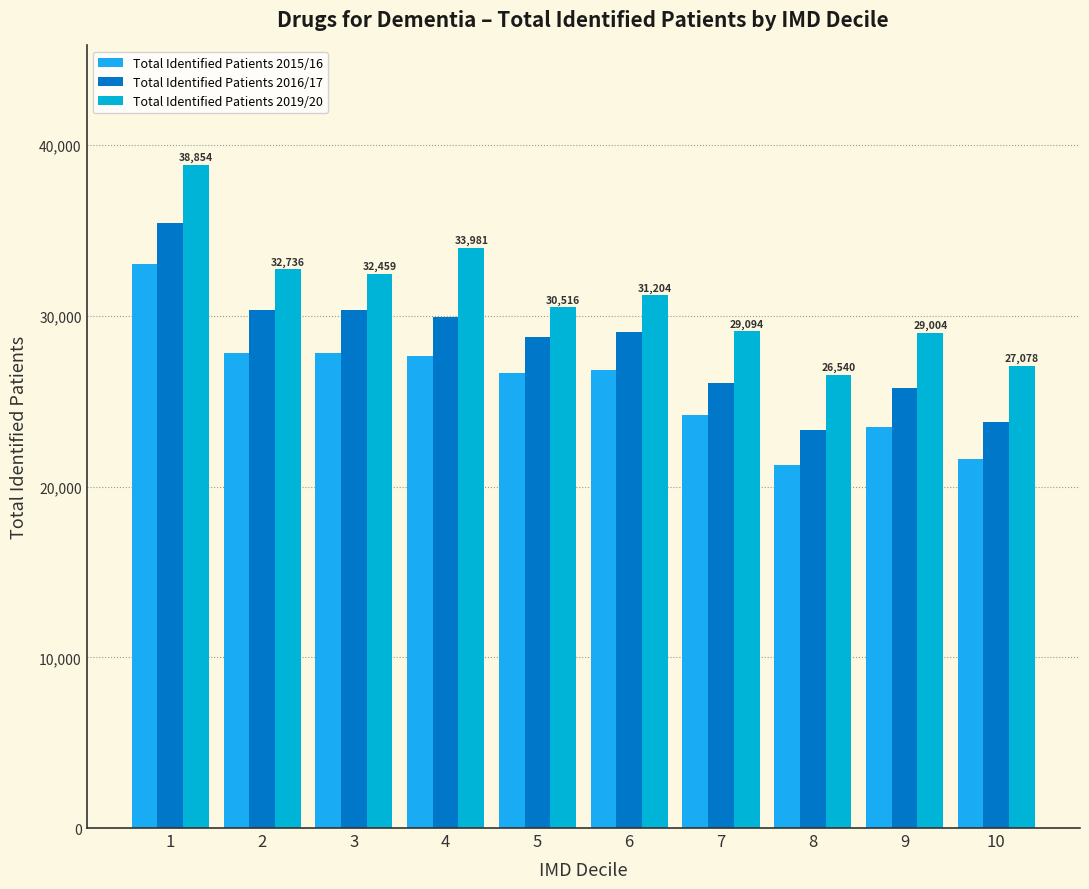

Which series changed the most between 4 and 10?

Total Identified Patients 2019/20